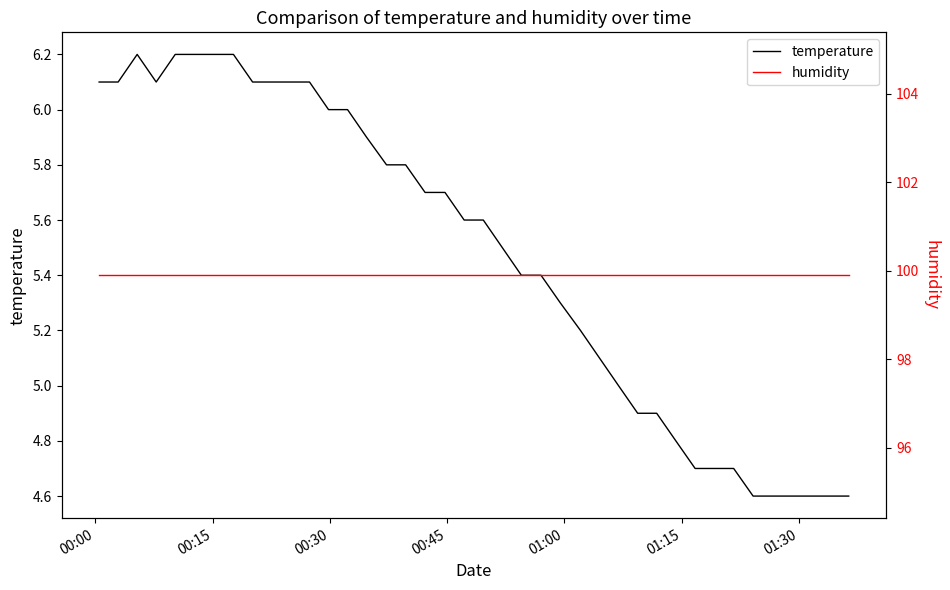

Does the chart have visible grid lines?

No